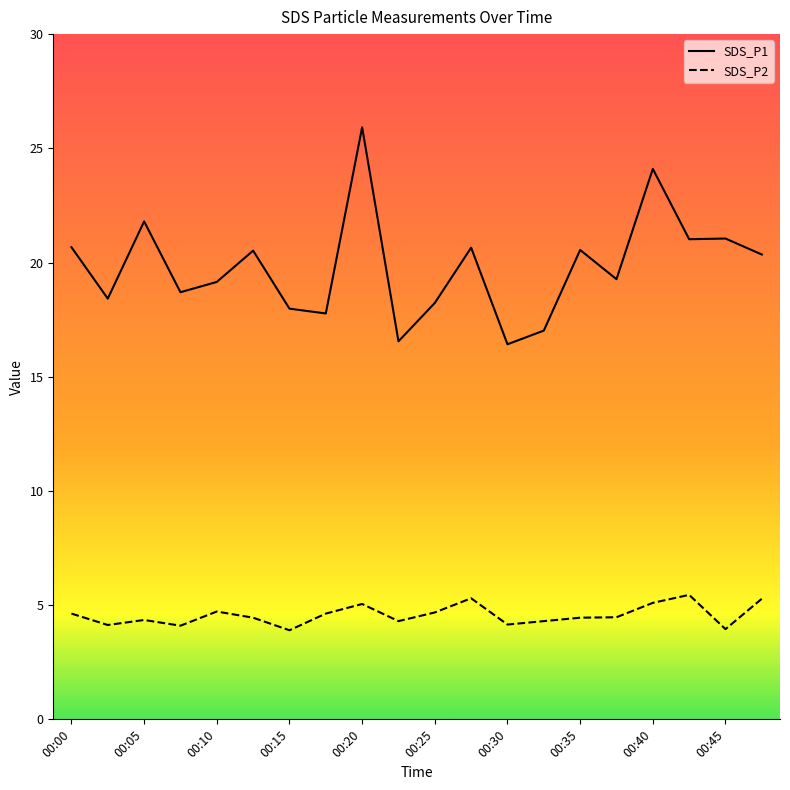

True or false: SDS_P2 and SDS_P1 cross at least once.

False